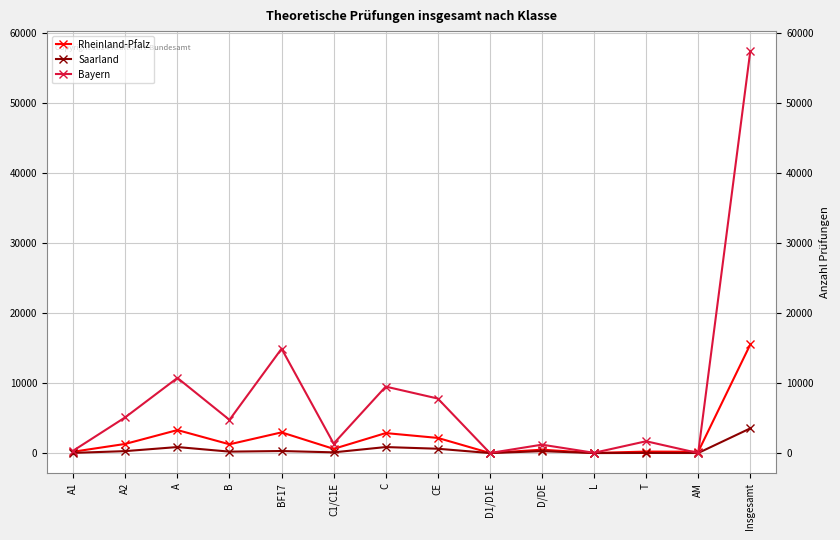

How many distinct data groups are displayed?

3